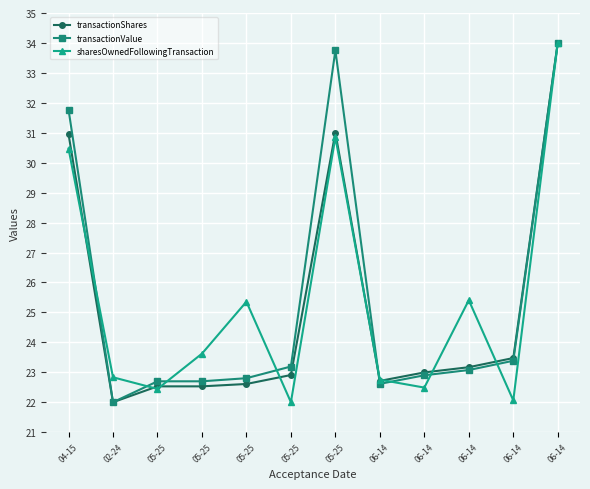

Count the number of data series in this chart.

3